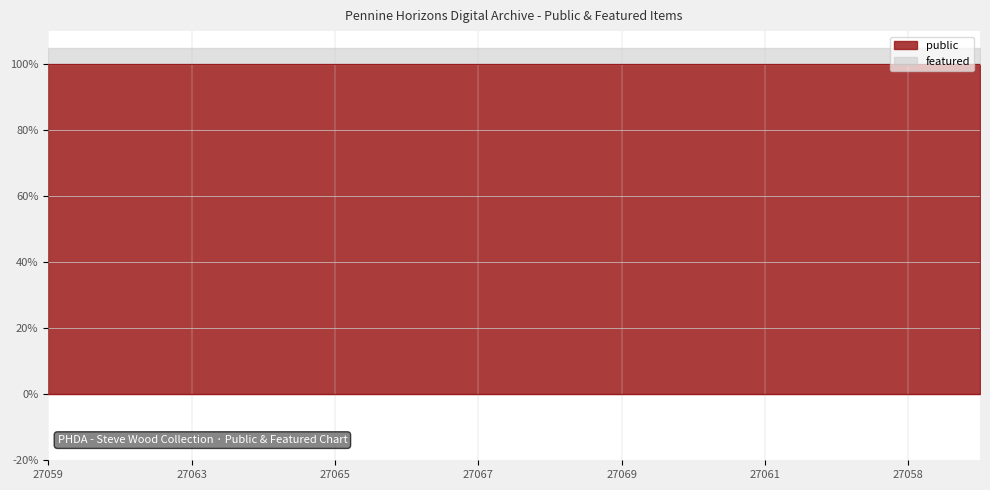

Rank the series by their maximum value, from highest to lowest.

public, featured